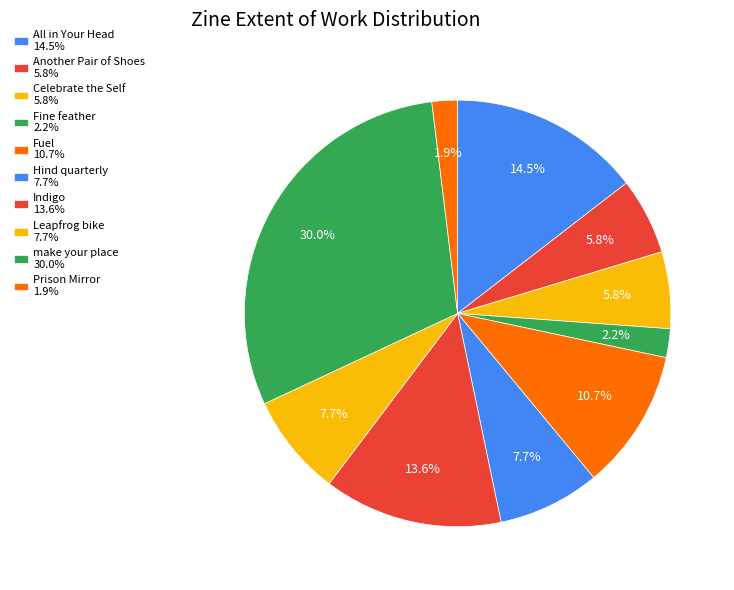

Is there any slice that represents more than half of the pie?

No